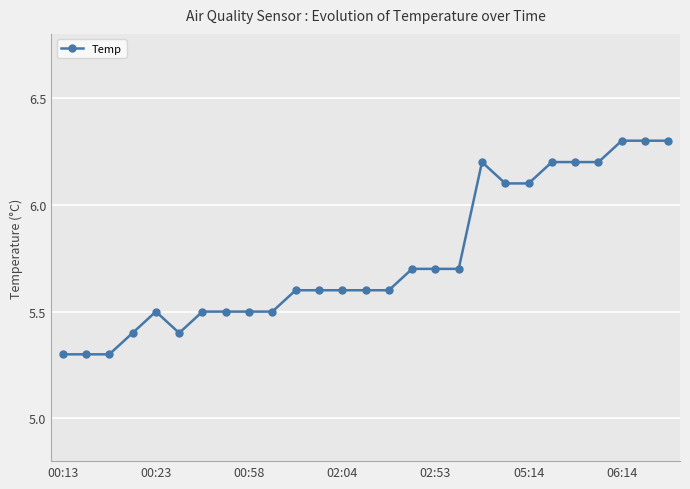

What is the average value?

5.7